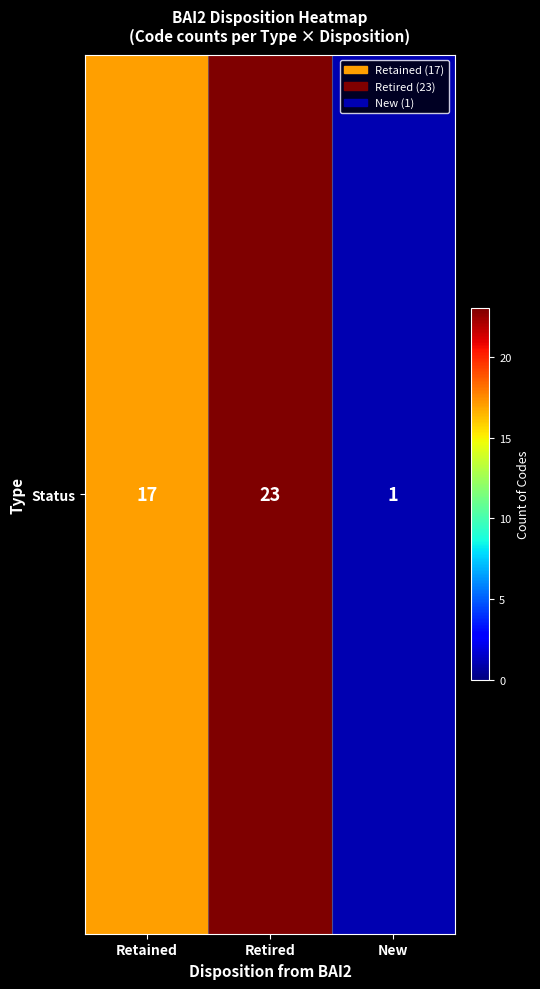

What is the greatest value displayed?

23